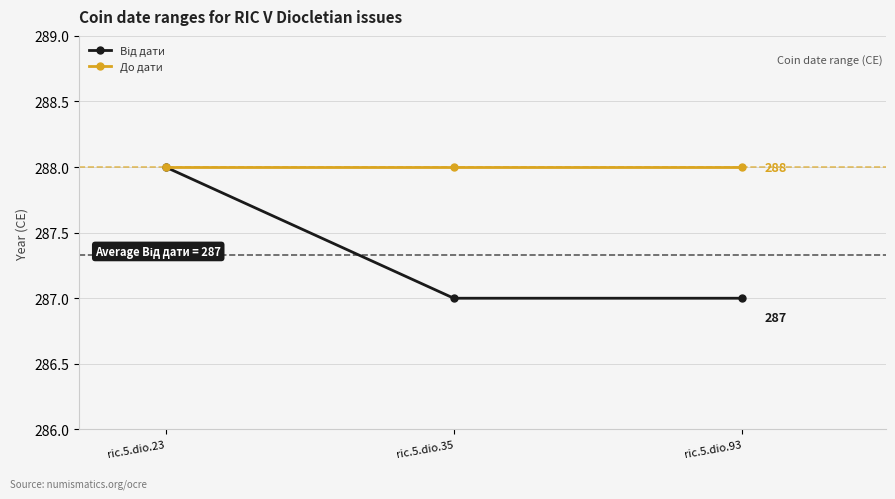

At which category is the sum across all series the highest?

ric.5.dio.23